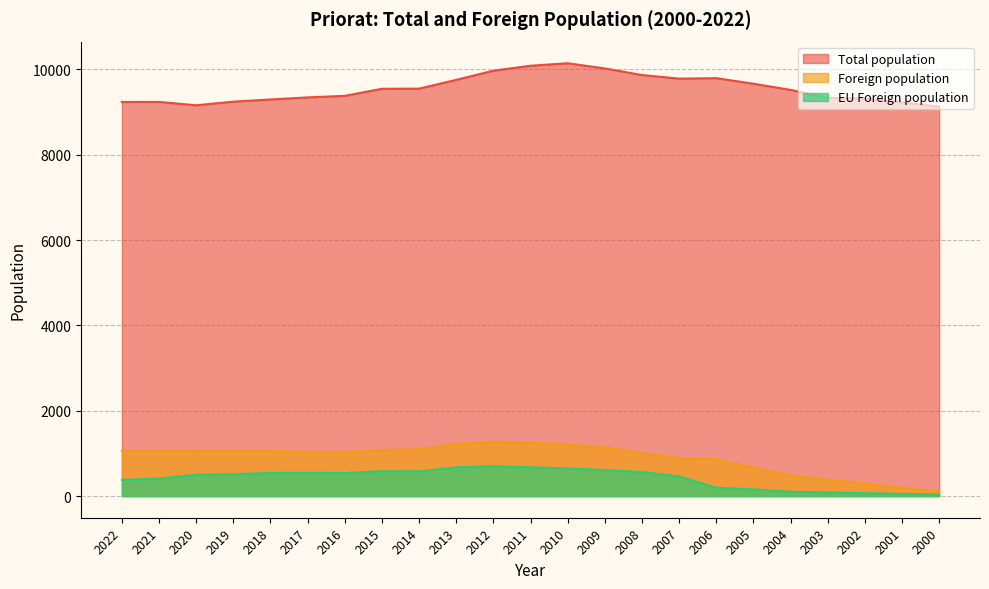

How many categories are shown in the chart?

23